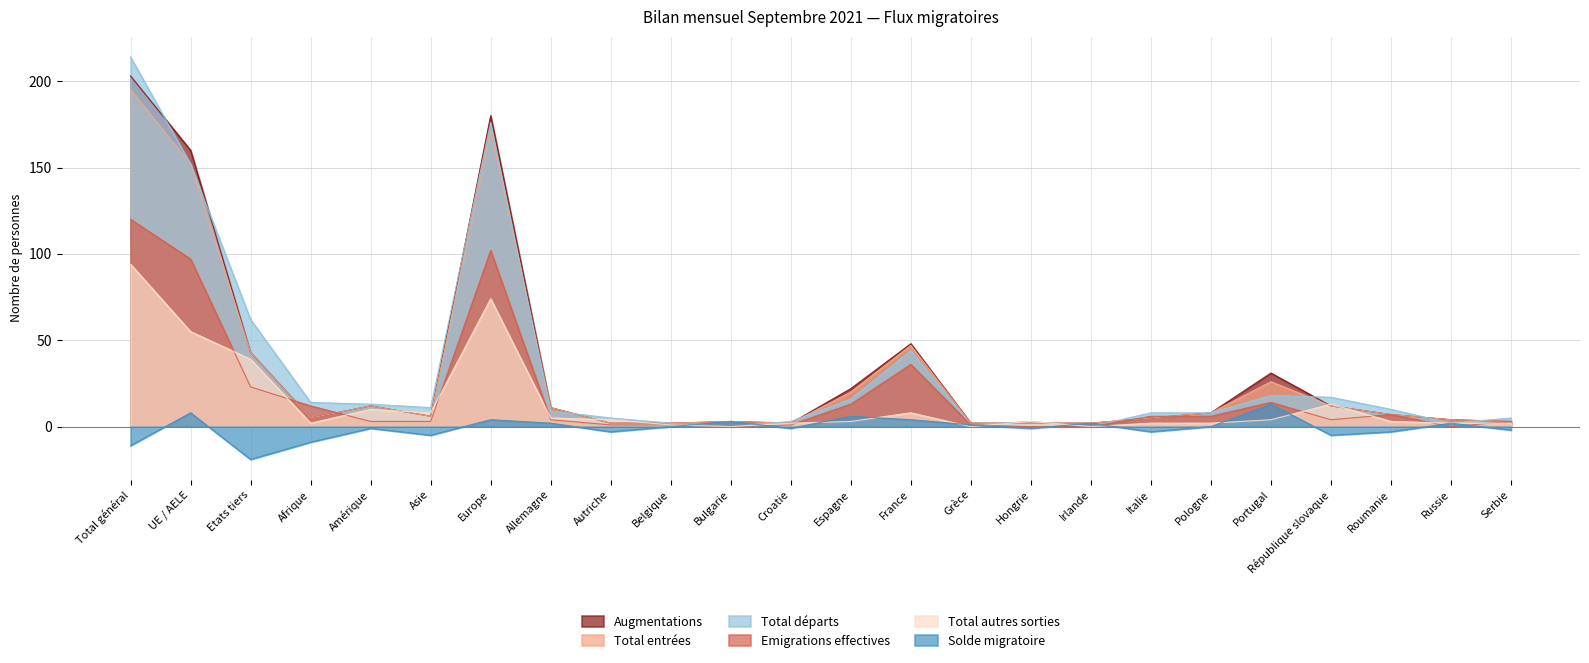

How many lines are shown in the chart?

6